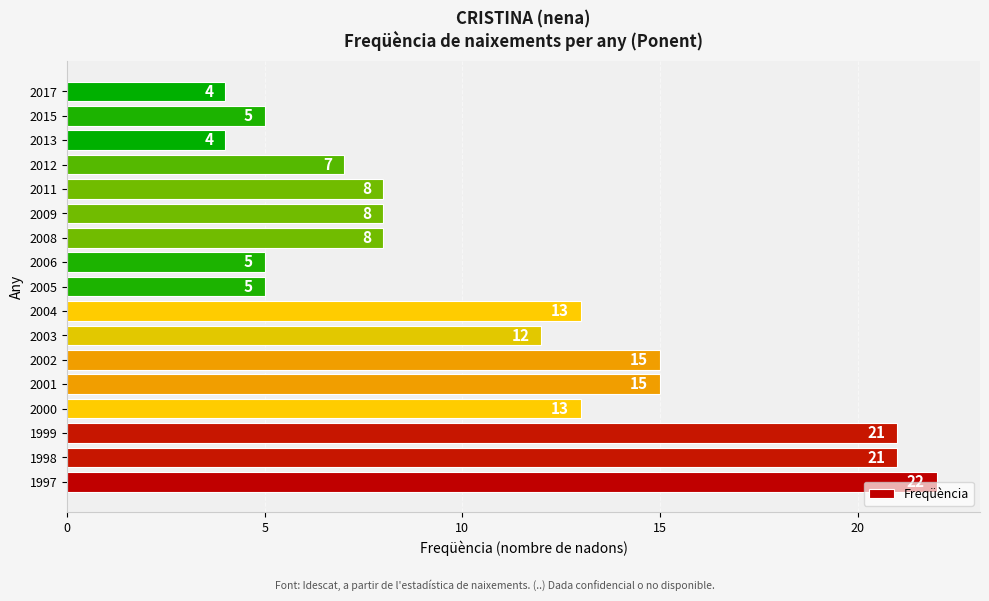

What is the average value?

11